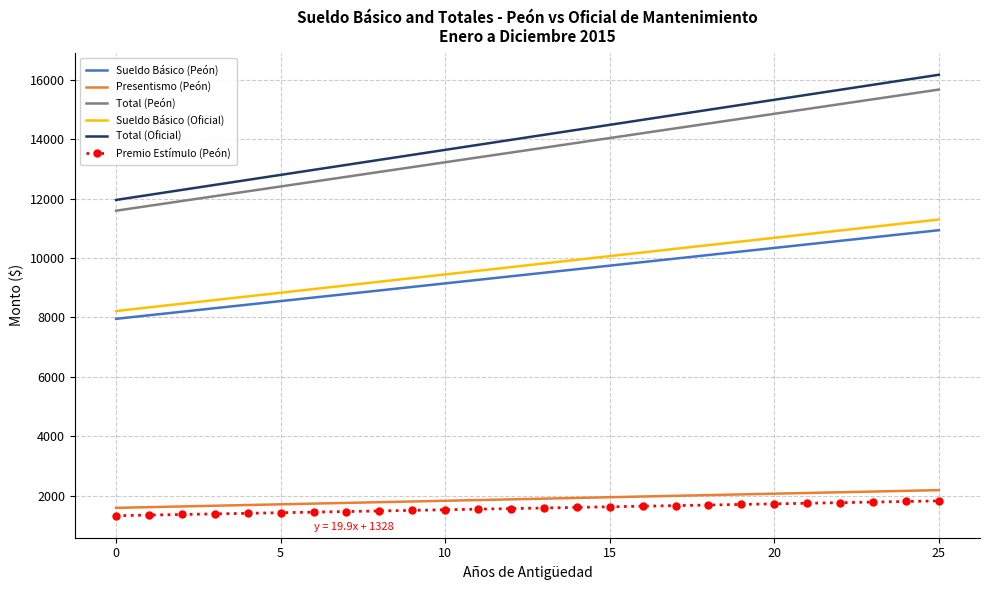

Which series has the largest range (max minus min)?

Total (Oficial)